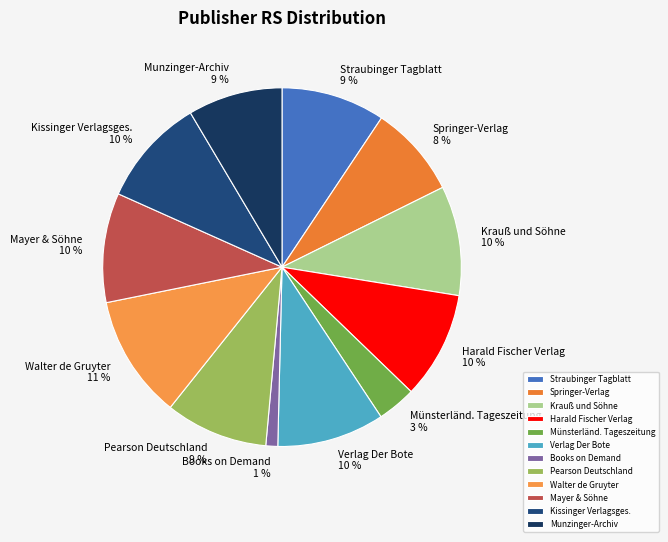

To the nearest percent, what portion does Pearson Deutschland represent?

9%